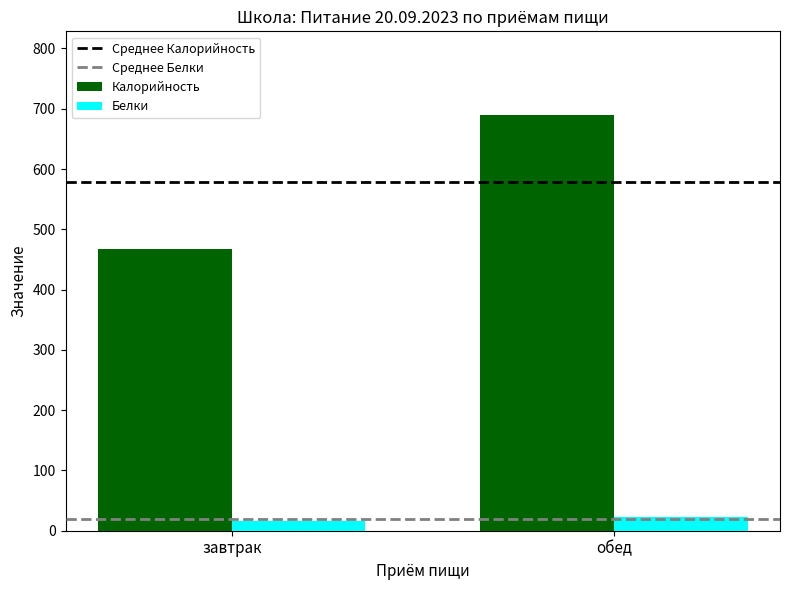

True or false: Калорийность has a value of 690.3 at обед.

True